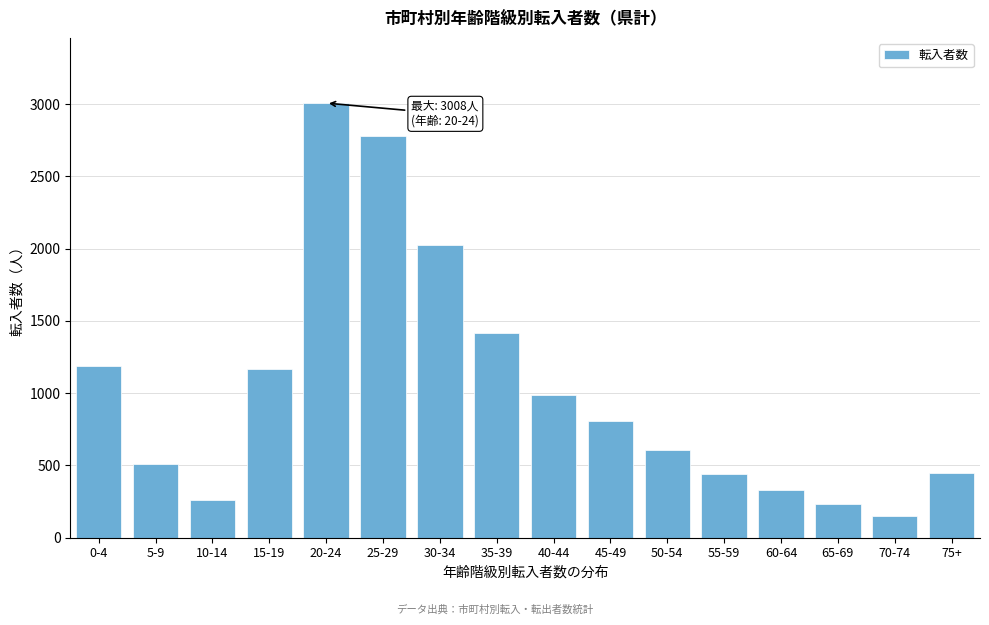

Which has a higher value, 55-59 or 35-39?

35-39